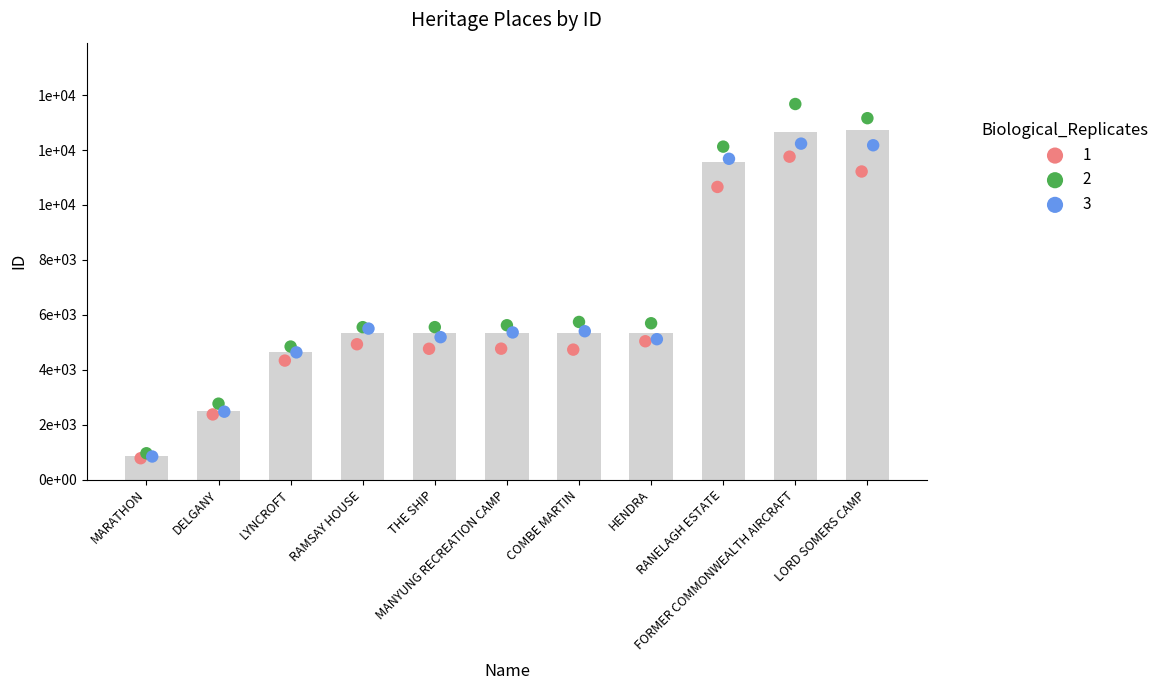

Between LYNCROFT and MARATHON, which is larger?

LYNCROFT